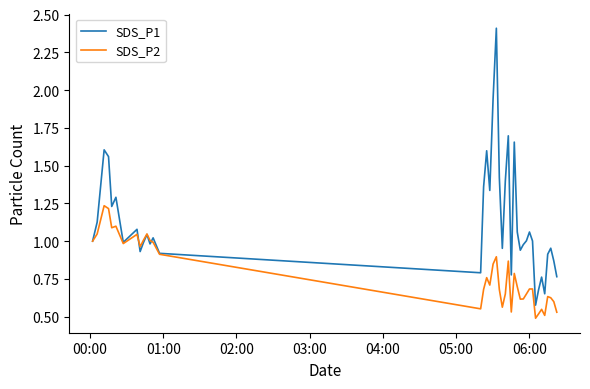

Which series has the widest spread of values?

SDS_P1